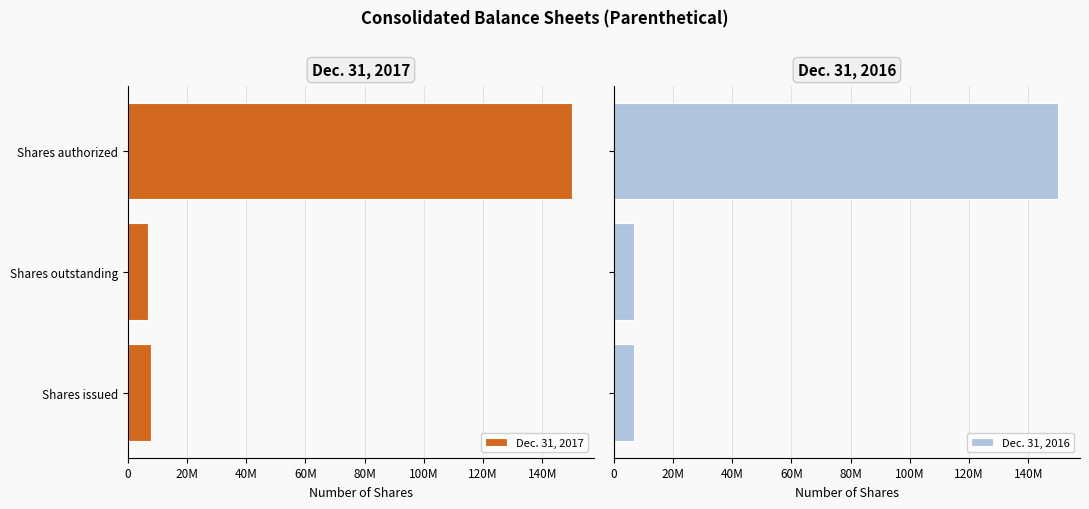

Is the value of Dec. 31, 2016 at 0 greater than the value of Dec. 31, 2017 at 0?

No